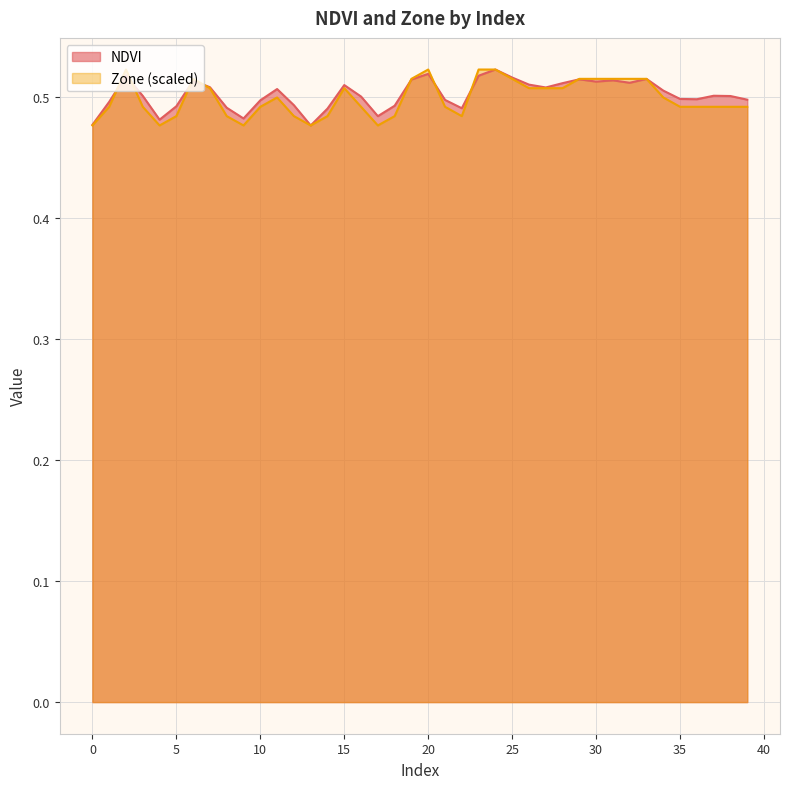

What are all the series names shown in the legend?

NDVI, Zone (scaled)